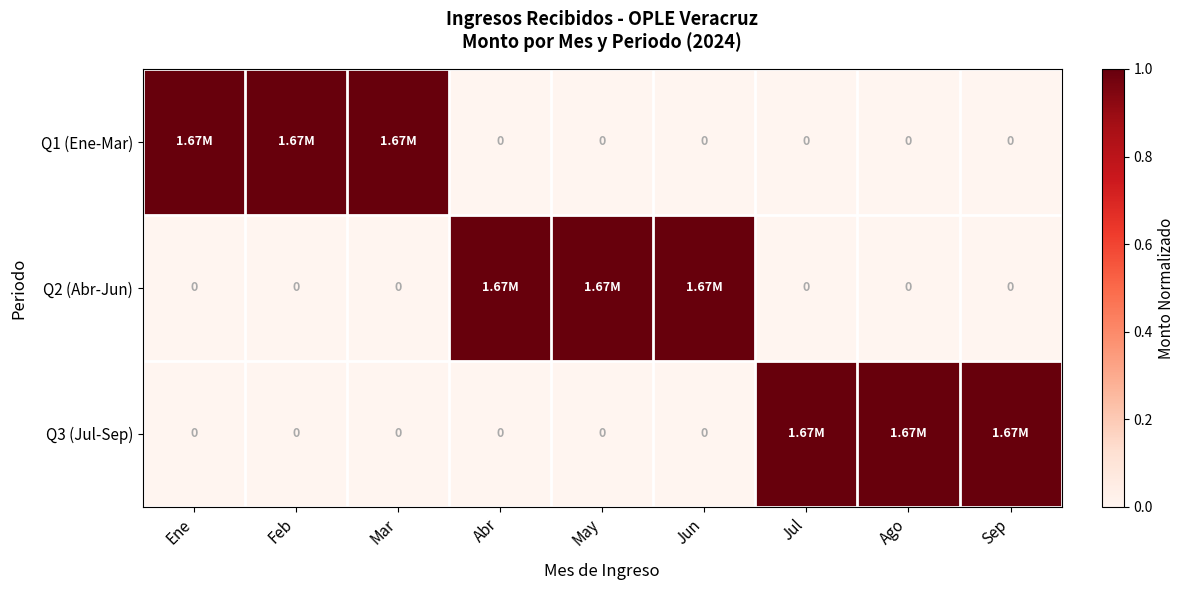

How many distinct data groups are displayed?

3